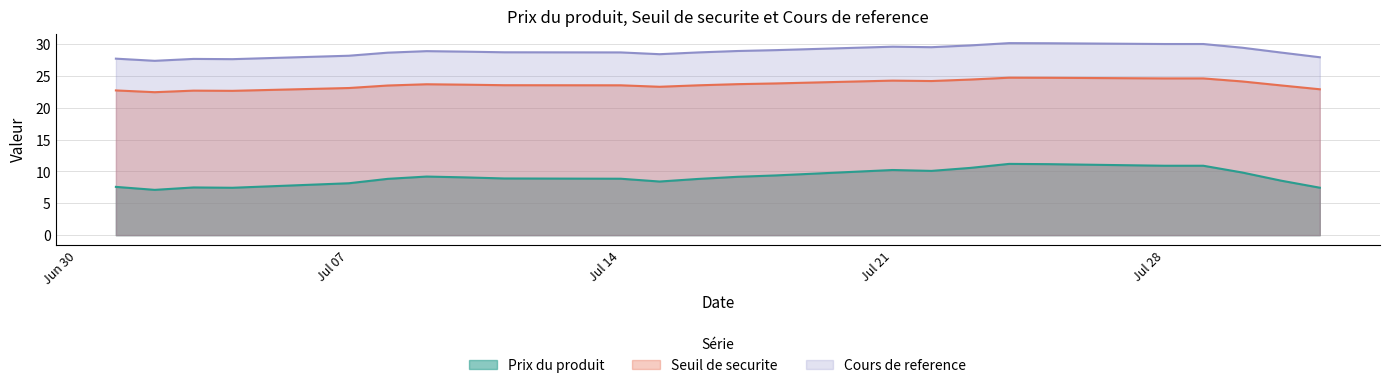

What is the difference between the maximum and minimum values in the Seuil de securite series?

2.3